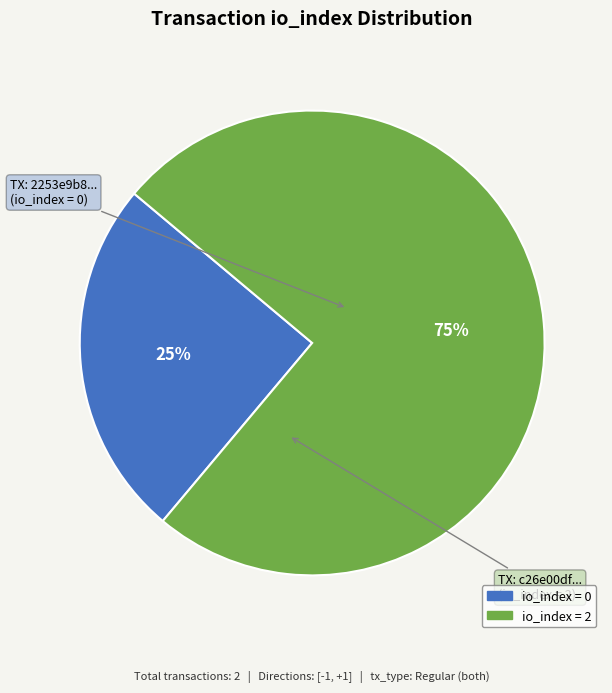

To the nearest percent, what is the difference between the largest and smallest slice percentages?

50%